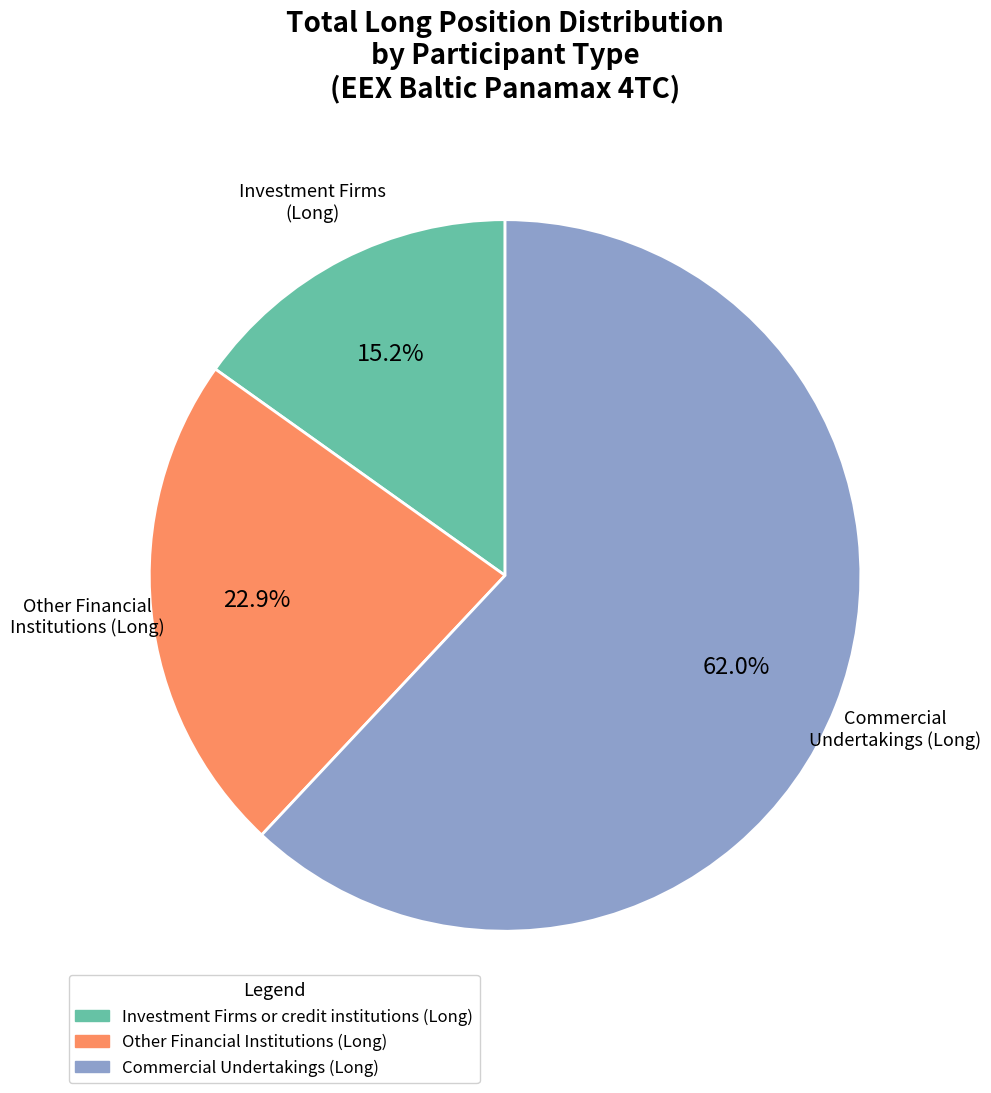

Count the number of slices in the pie.

3